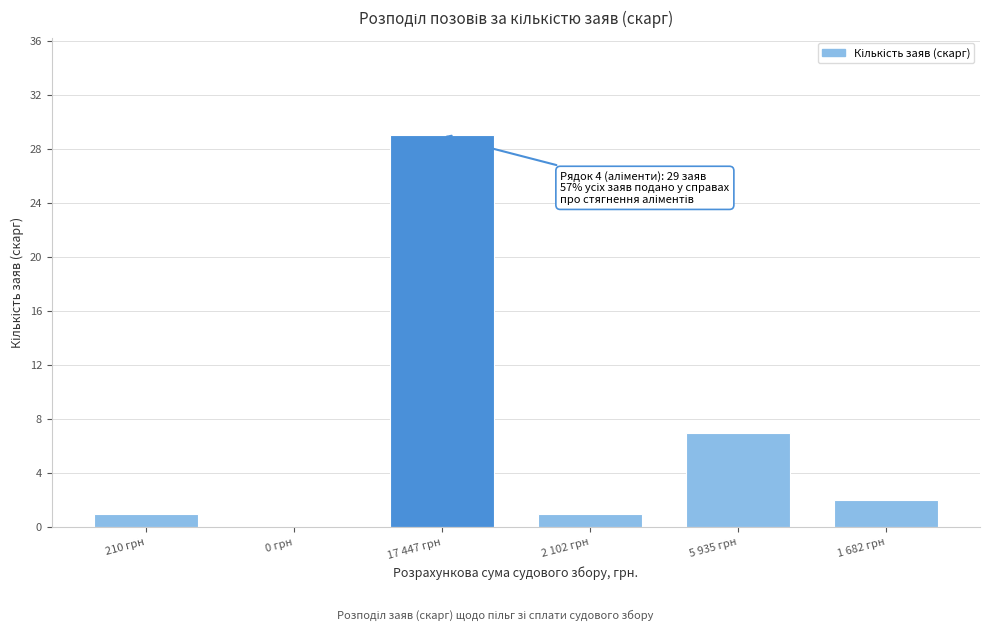

Reading left to right, extract all data points from this chart.

210 грн=1	0 грн=0	17 447 грн=29	2 102 грн=1	5 935 грн=7	1 682 грн=2